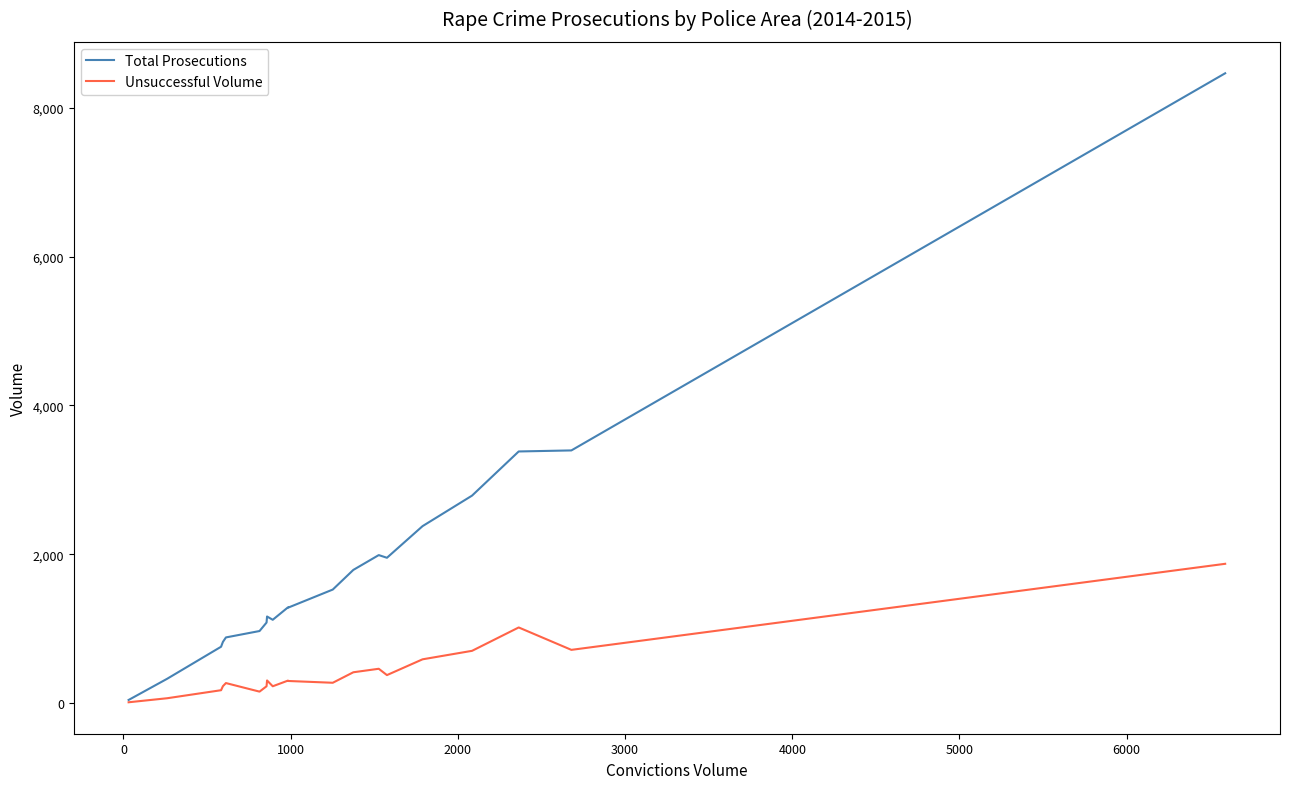

What is the highest value of the Total Prosecutions series?

8462